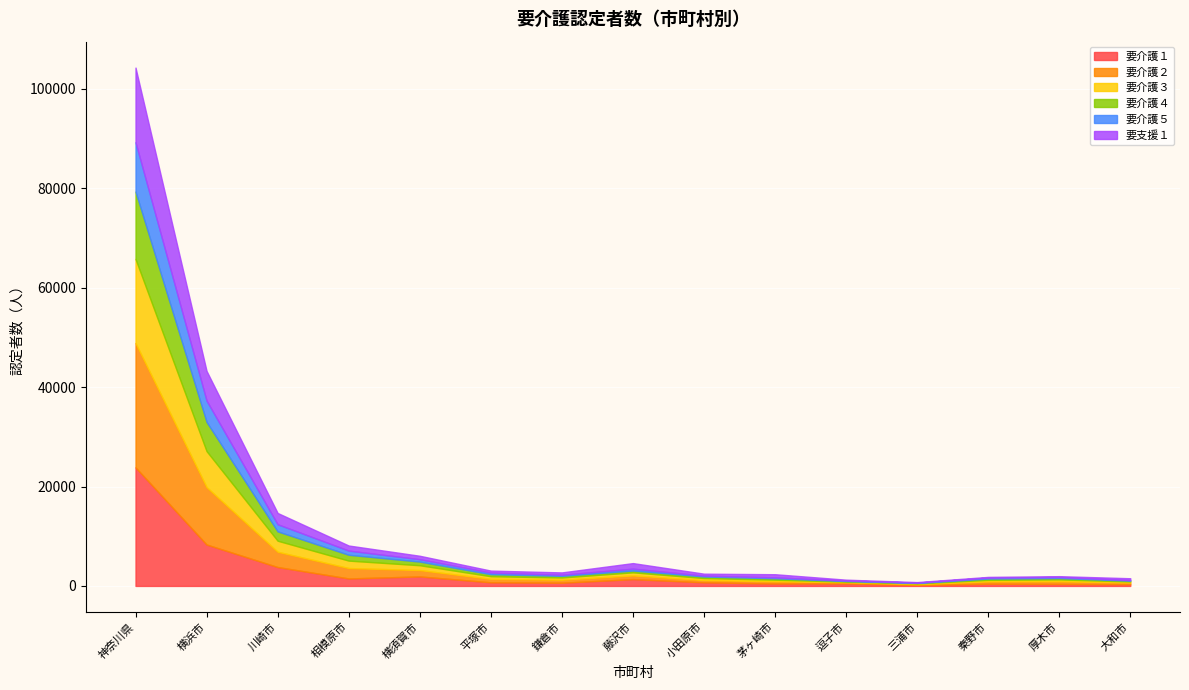

At which category is the sum across all series the highest?

神奈川県